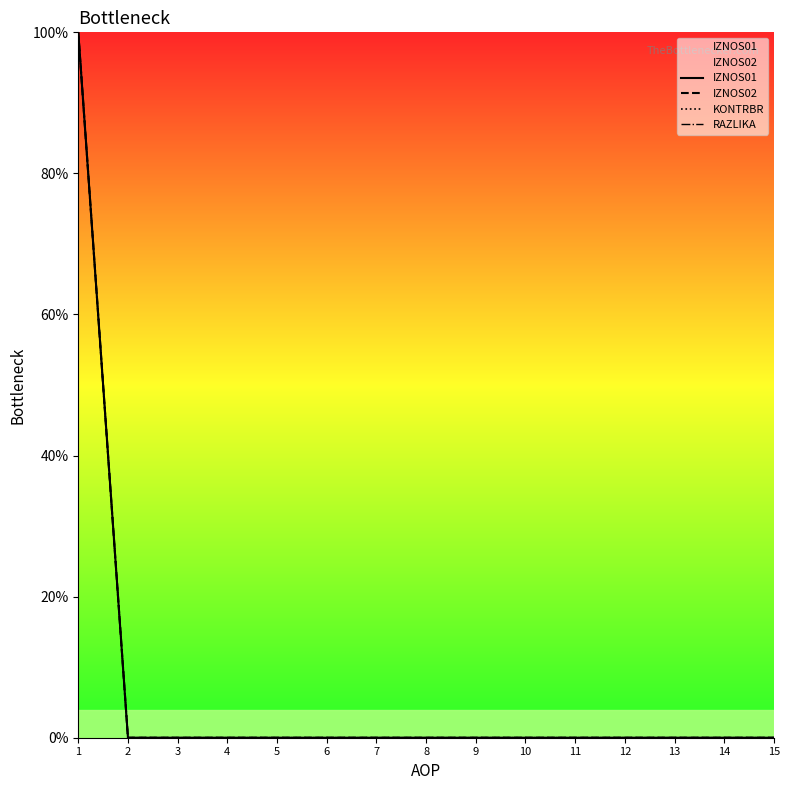

Reading left to right, list all the values displayed in this chart.

IZNOS01: 1=100	2=0	3=0	4=0	5=0	6=0	7=0	8=0	9=0	10=0	11=0	12=0	13=0	14=0	15=0
IZNOS02: 1=100	2=0	3=0	4=0	5=0	6=0	7=0	8=0	9=0	10=0	11=0	12=0	13=0	14=0	15=0
KONTRBR: 1=100	2=0	3=0	4=0	5=0	6=0	7=0	8=0	9=0	10=0	11=0	12=0	13=0	14=0	15=0
RAZLIKA: 1=100	2=0	3=0	4=0	5=0	6=0	7=0	8=0	9=0	10=0	11=0	12=0	13=0	14=0	15=0